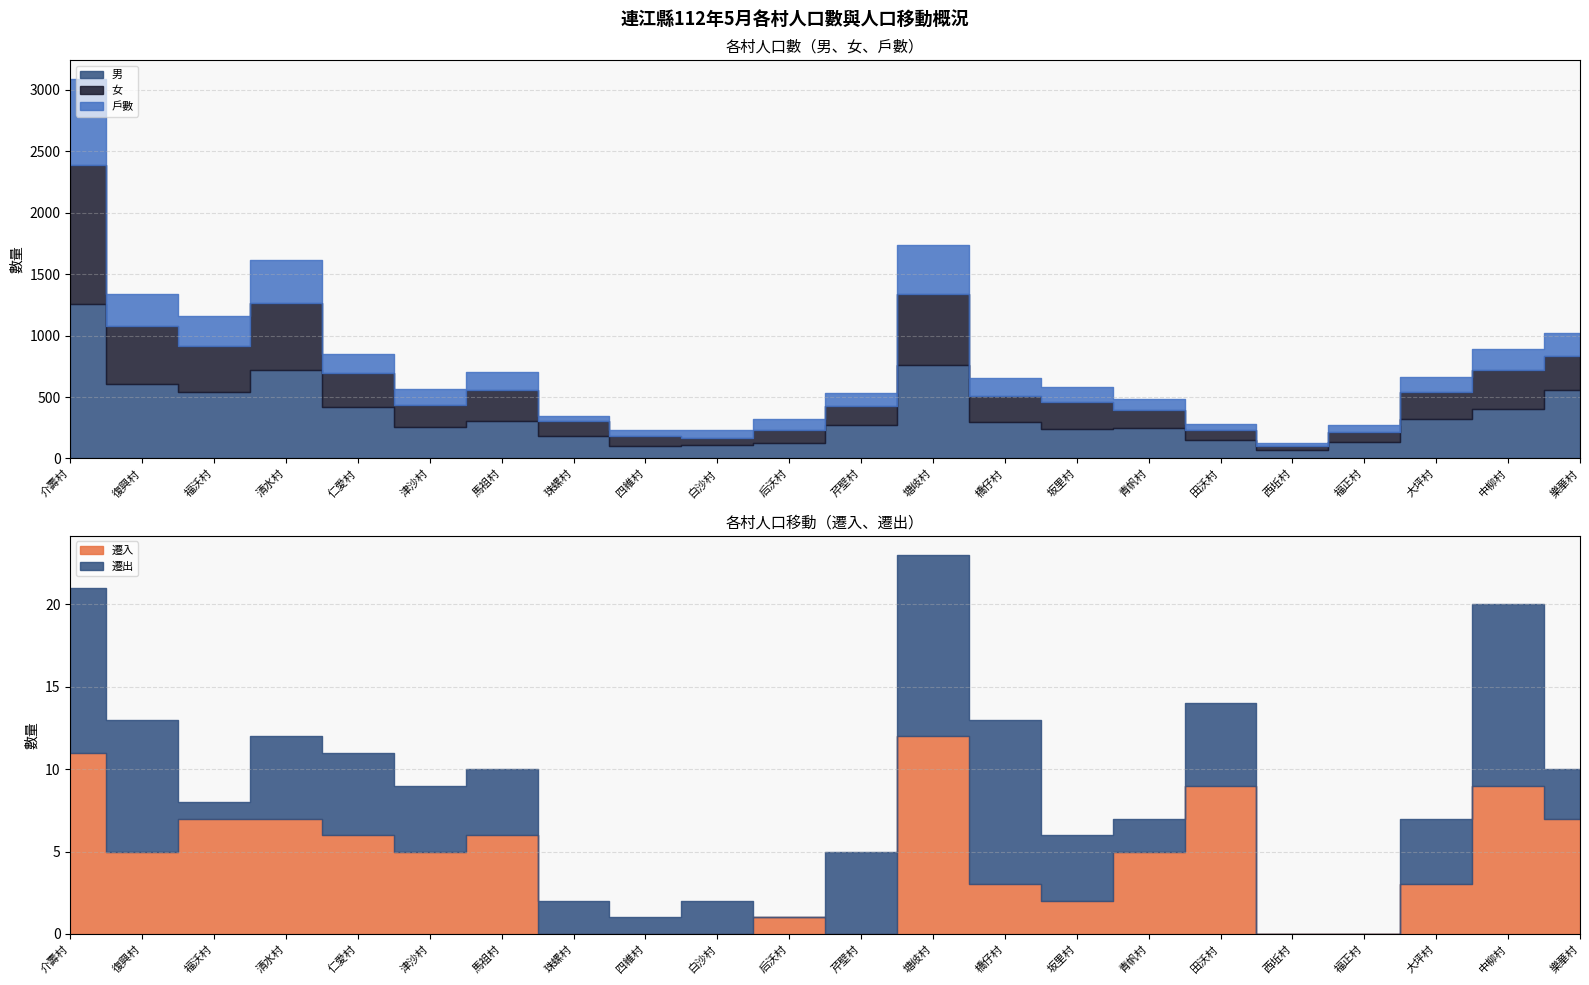

Where does the 女 series first go above 216?

介壽村